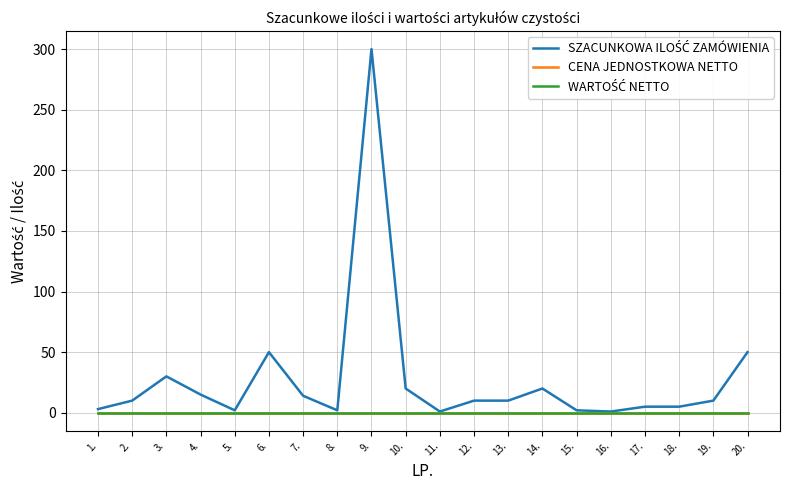

True or false: SZACUNKOWA ILOŚĆ ZAMÓWIENIA has a value of 5 at 12..

False